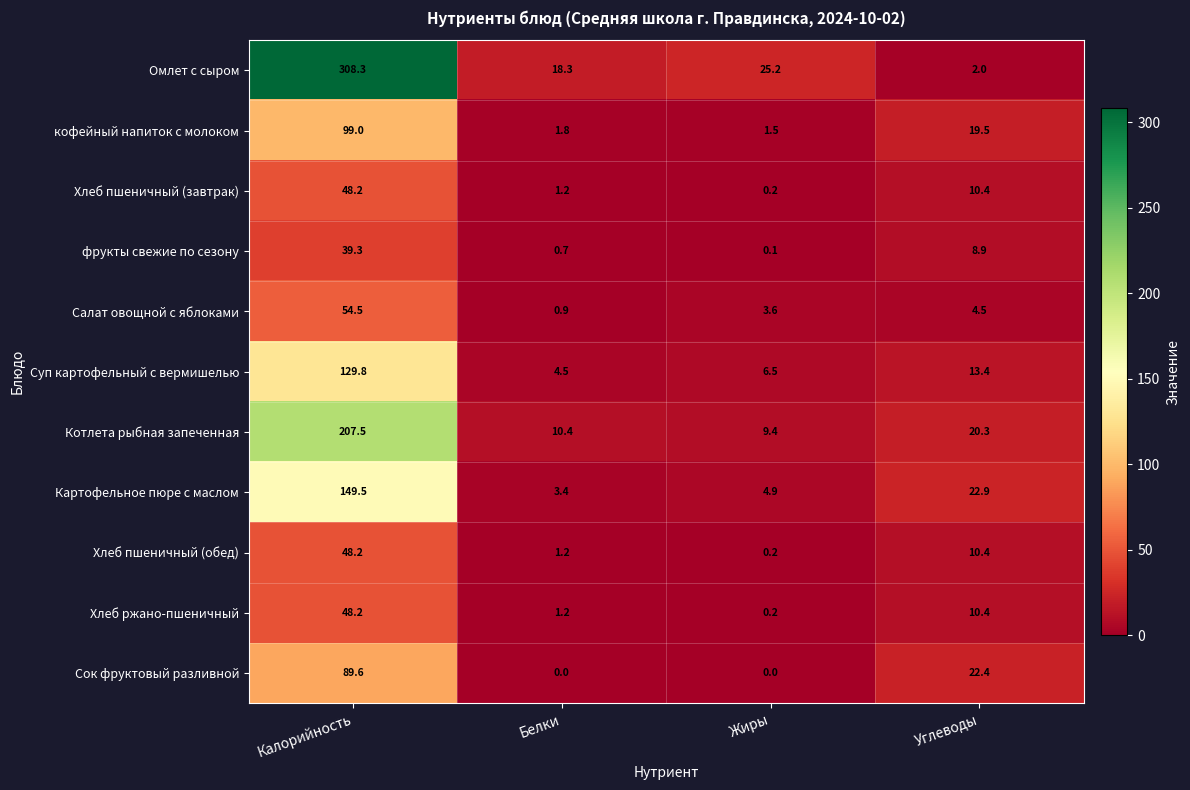

Which series has the largest range (max minus min)?

Омлет с сыром